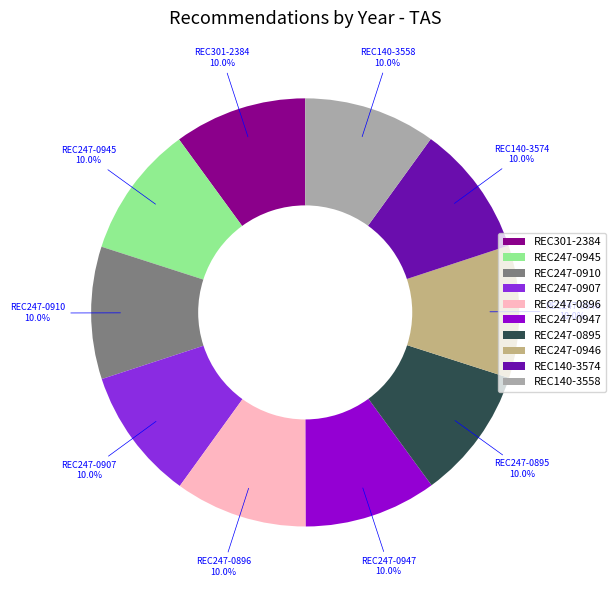

Combined, do REC247-0895 and REC140-3574 account for over 50%?

No